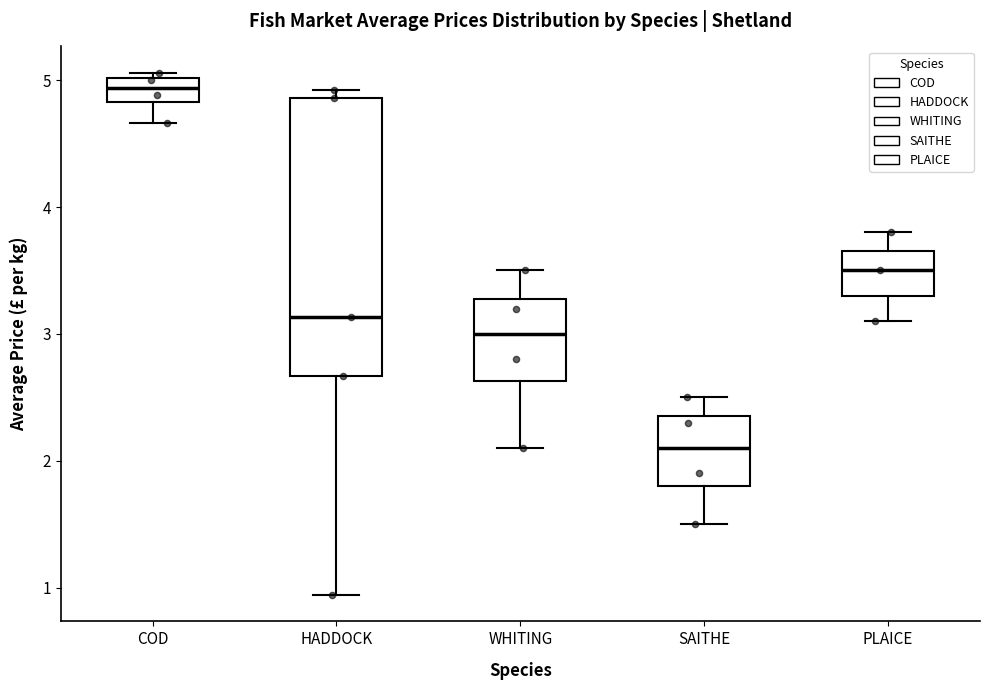

Which box is the tallest, from its lower edge to its upper edge?

HADDOCK